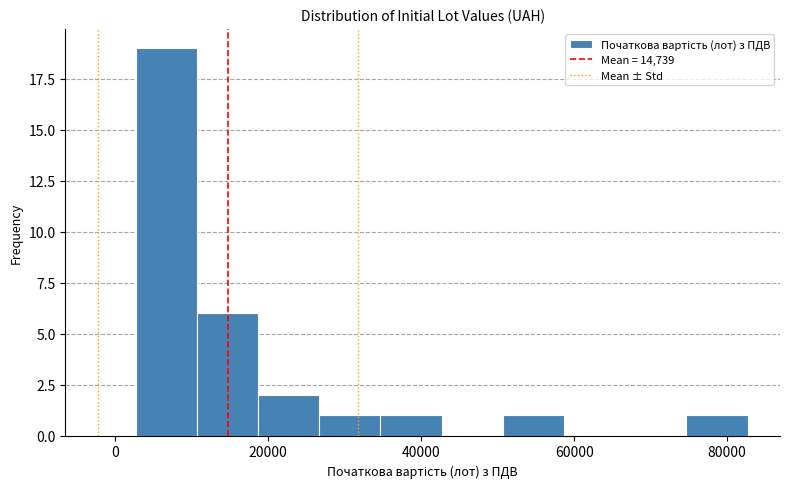

Around what value on the x-axis is the tallest bar? Give the approximate position of its centre, as read against the axis.

6000